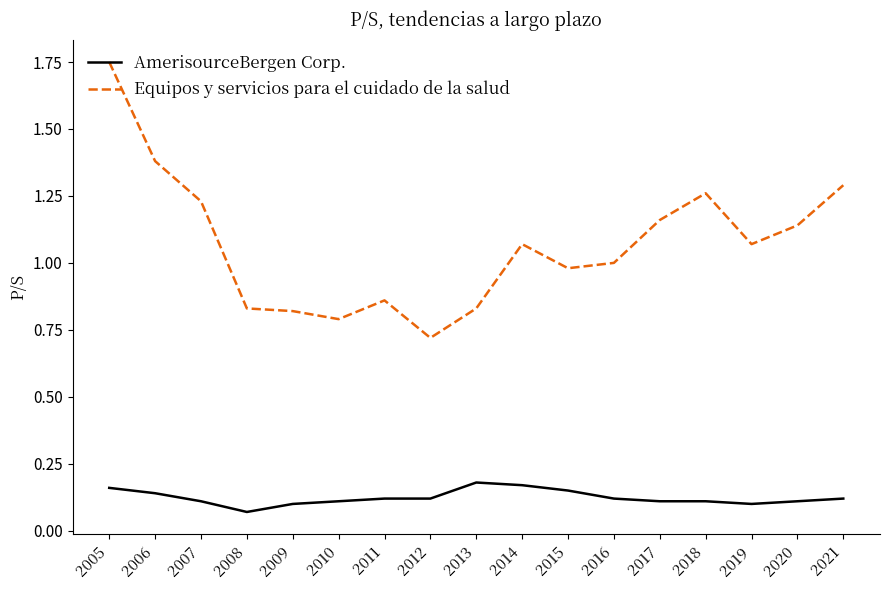

True or false: Equipos y servicios para el cuidado de la salud and AmerisourceBergen Corp. cross at least once.

False